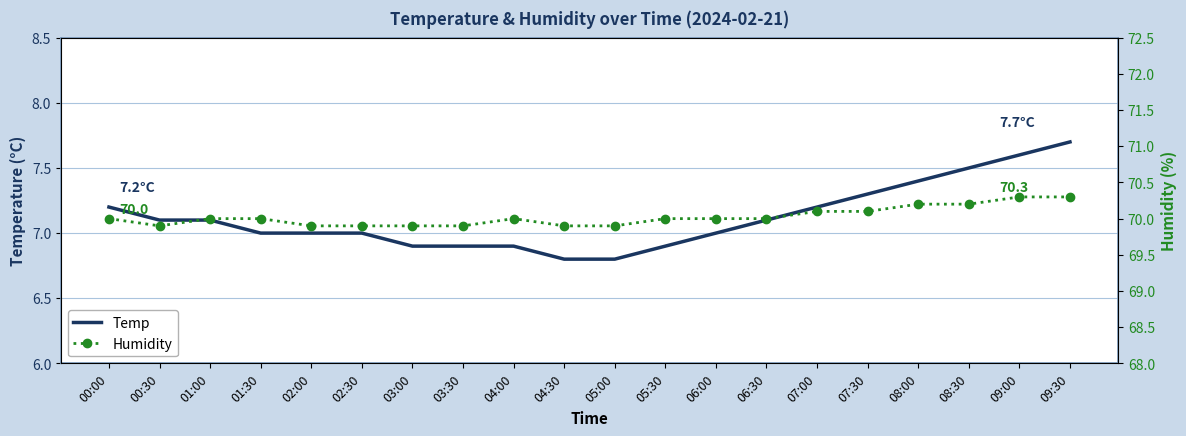

At which category is the sum across all series the highest?

09:30